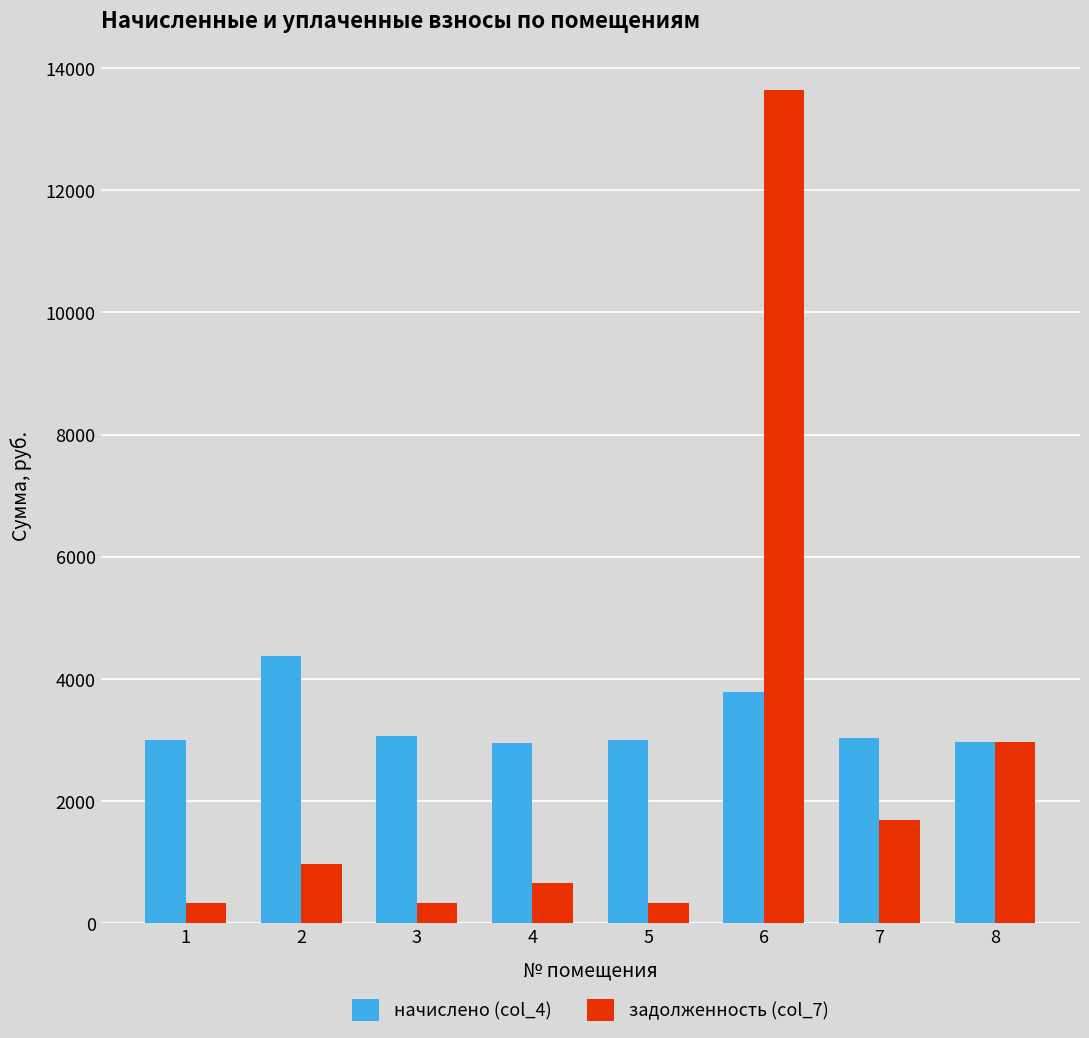

Does the chart contain stacked bars?

No